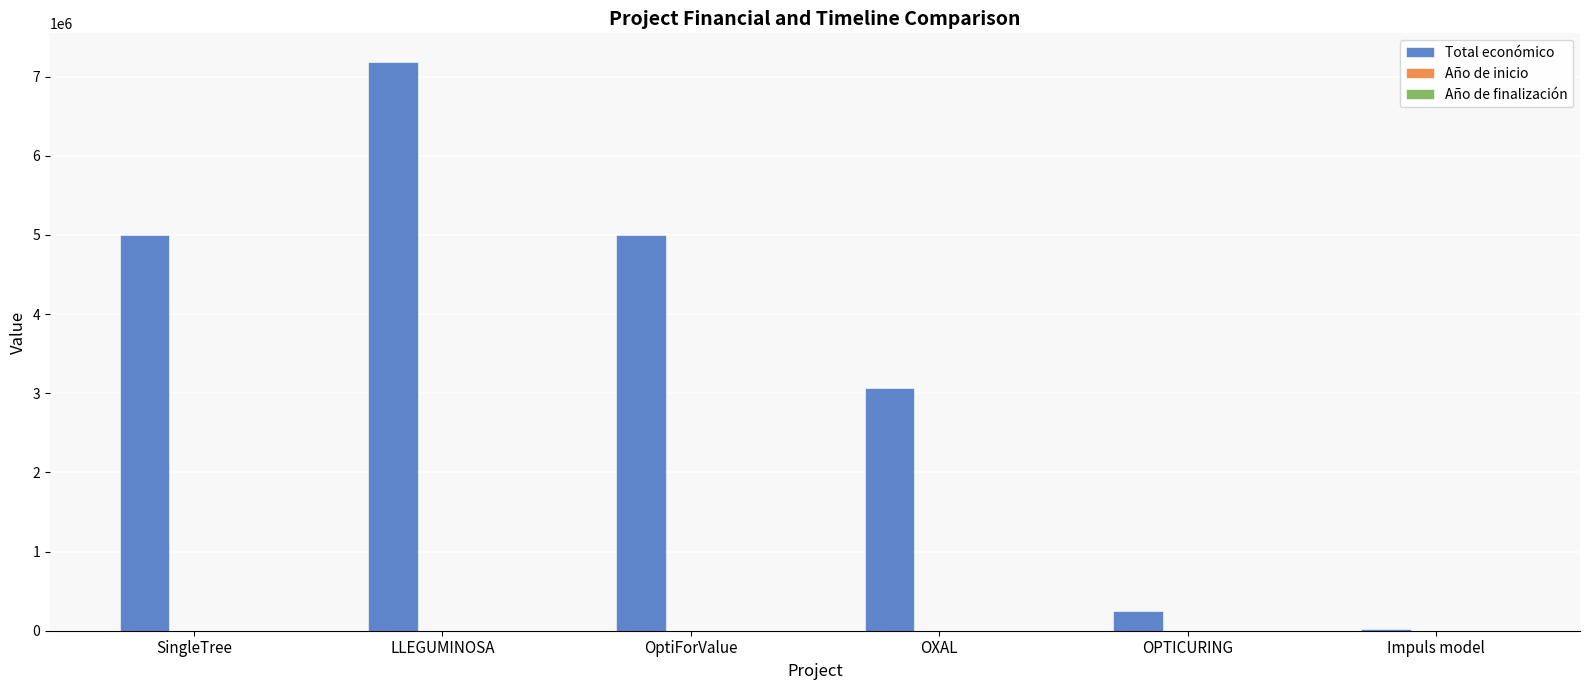

How many categories are shown in the chart?

6